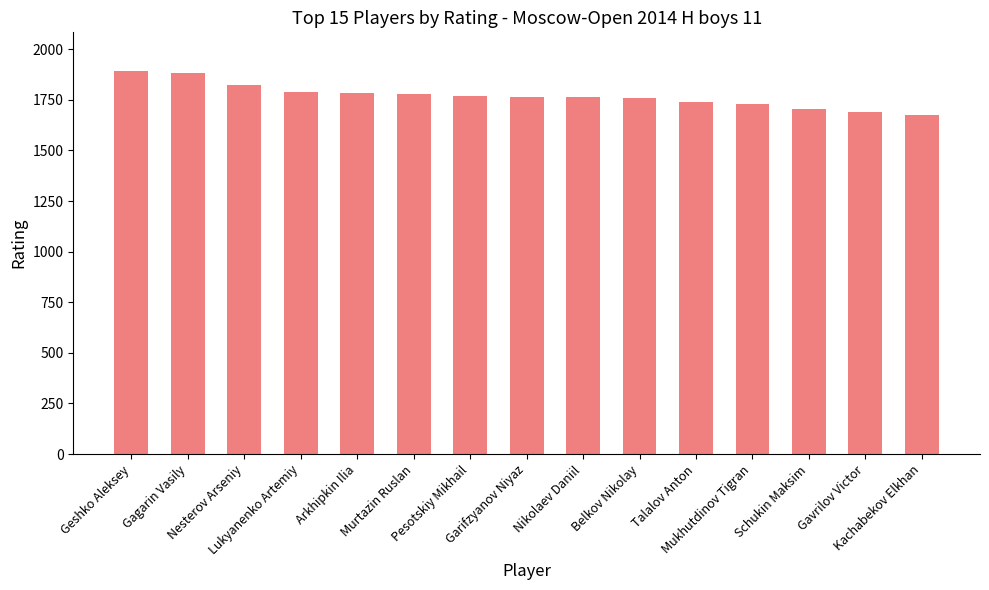

What is the minimum value shown in the chart?

1677